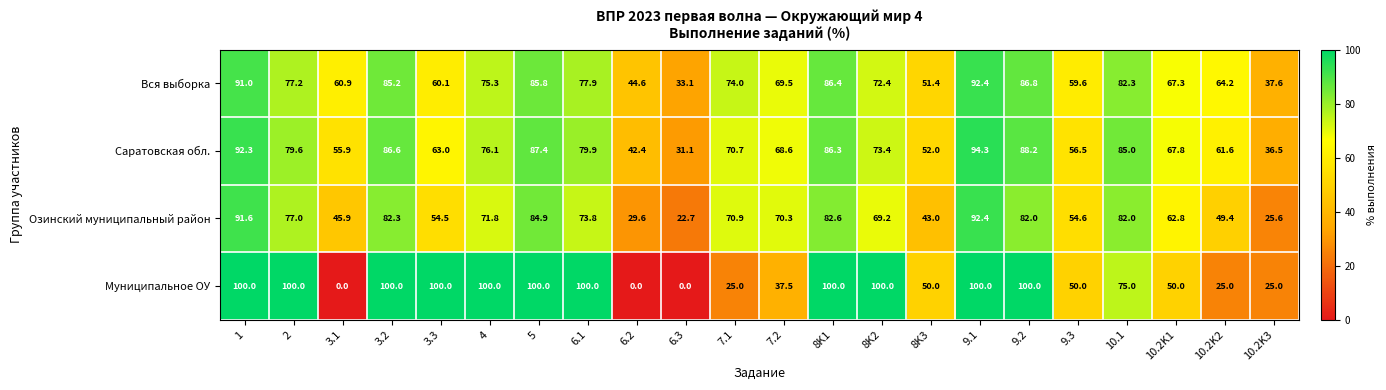

Read the Вся выборка value at 10.2K2.

64.2